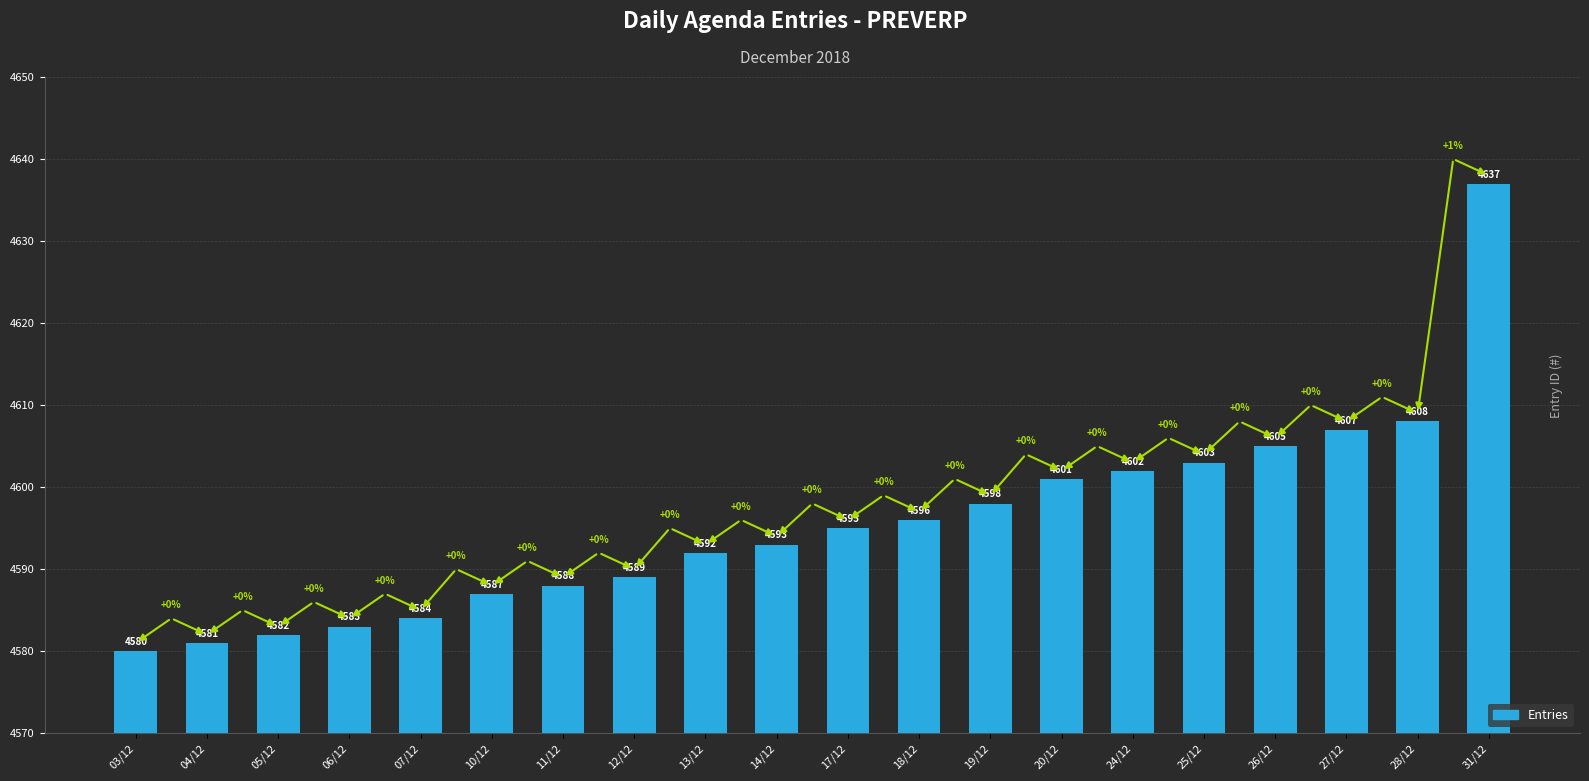

How many data points are less than 4595?

10